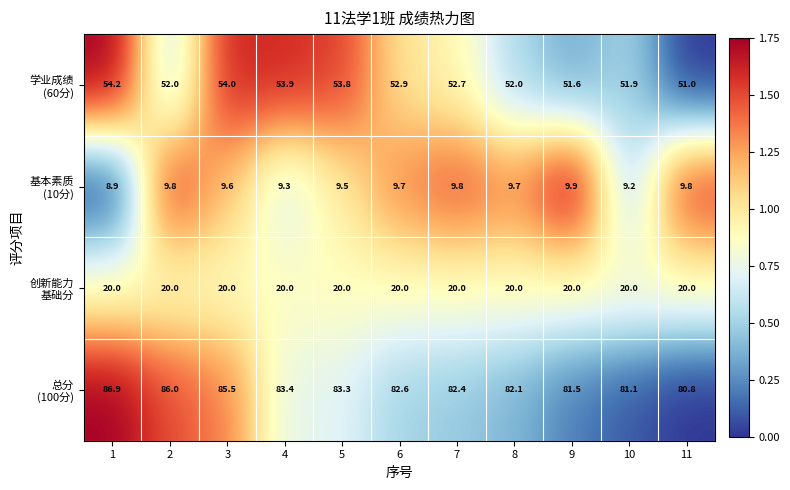

What is the difference between the highest and lowest values at 4?

74.1